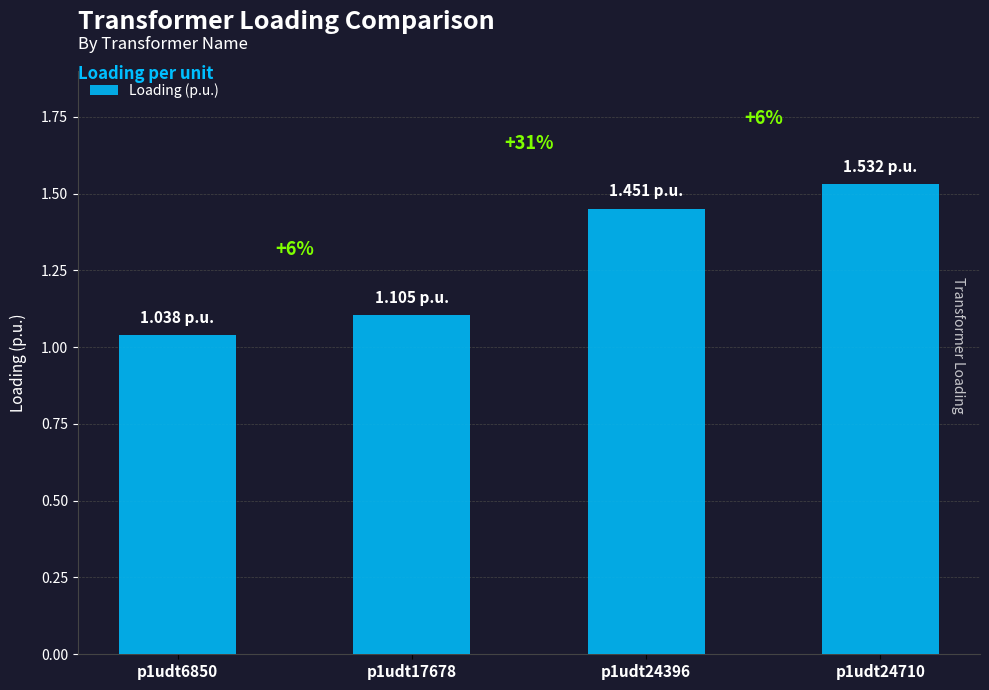

Does the chart contain any negative values?

No